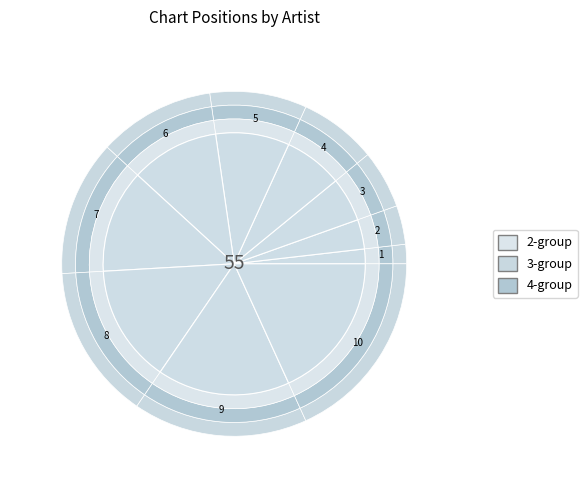

True or false: Doja Cat accounts for 1% of the total.

False